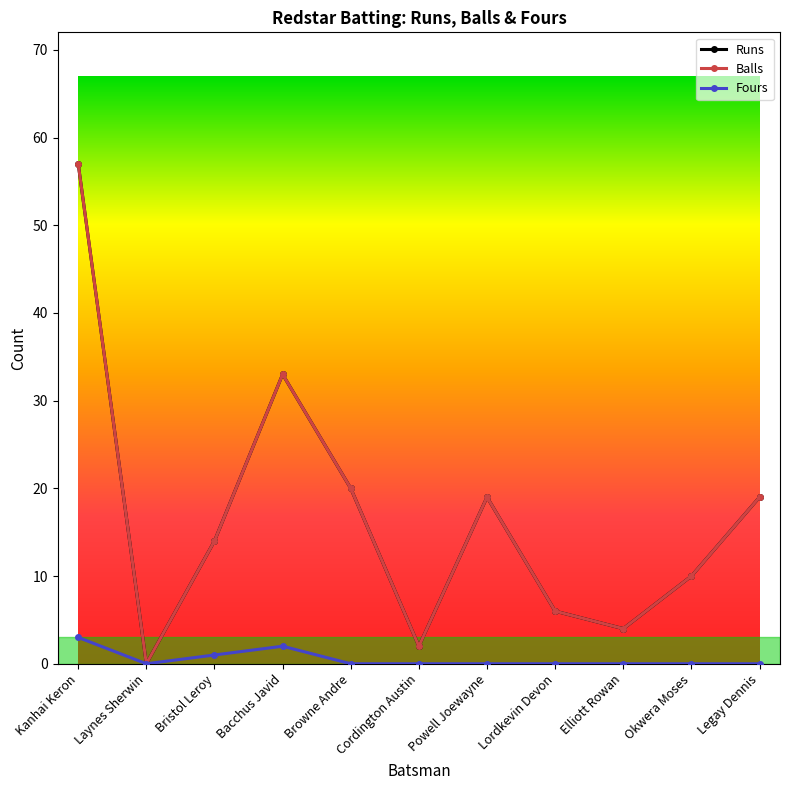

What is the difference between the maximum and minimum values in the Balls series?

57